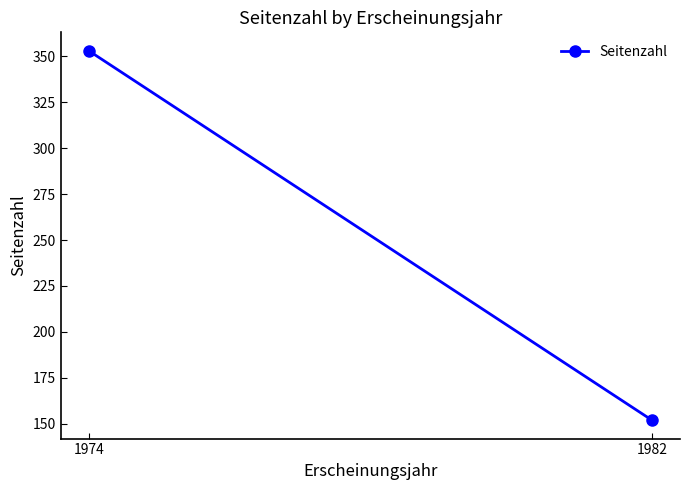

What is the difference between the maximum and minimum values?

201